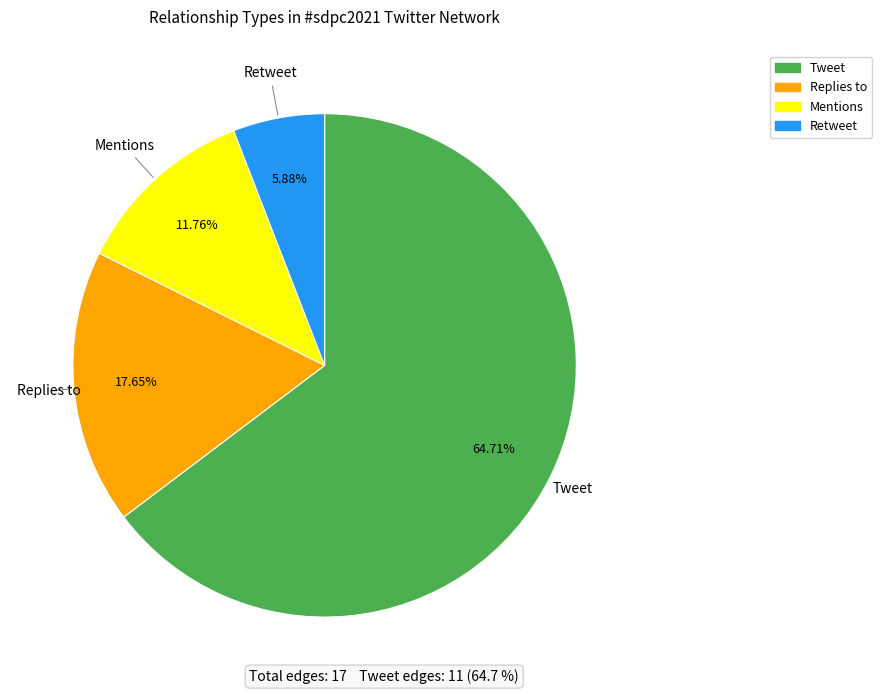

Which has a higher value, Retweet or Mentions?

Mentions